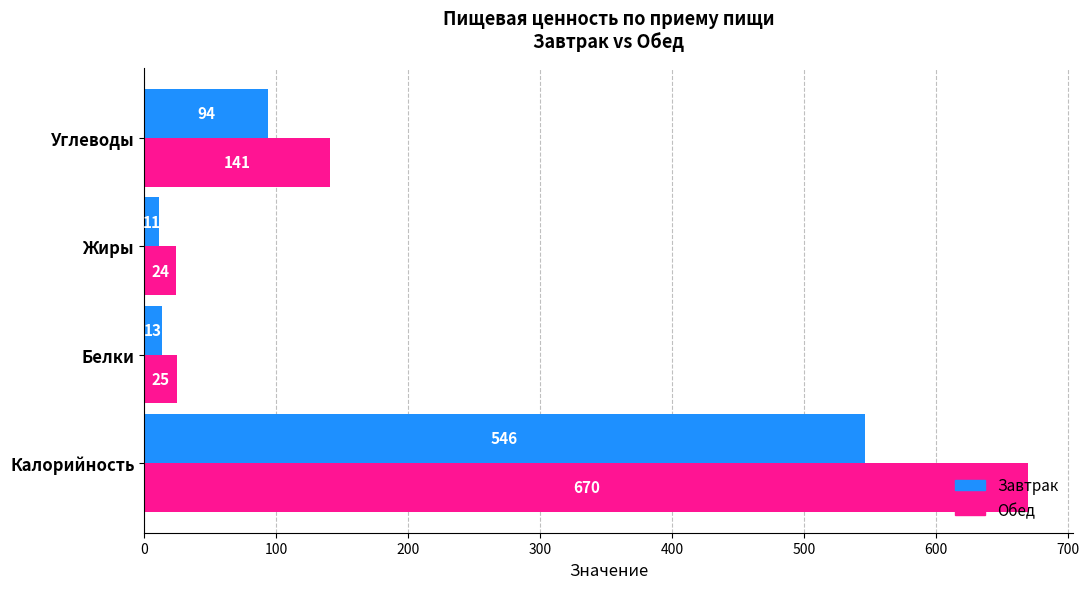

What is the sum of all Обед values?

860